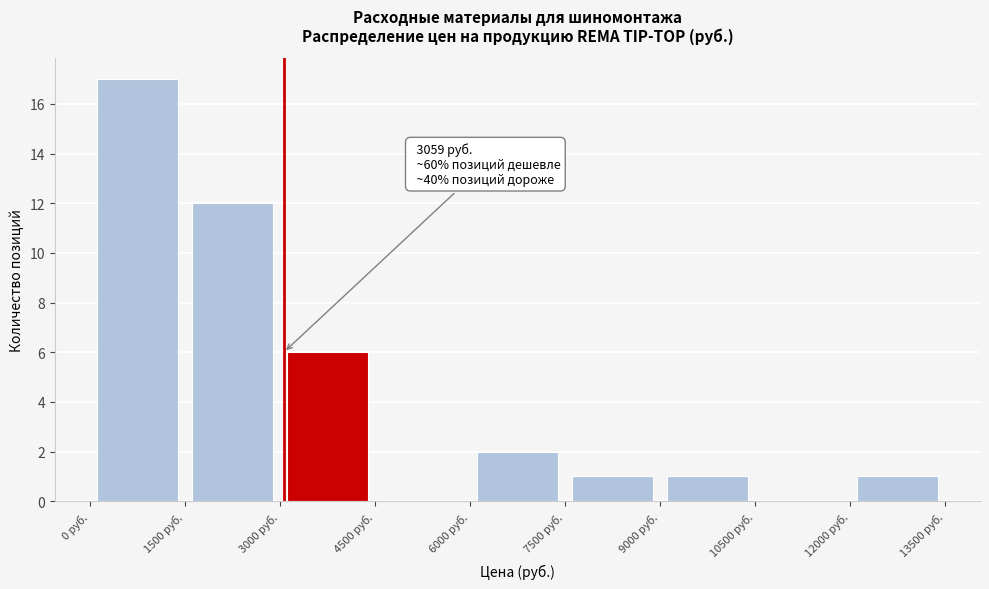

Over which range of the x-axis is the bar tallest?

0 to 1500